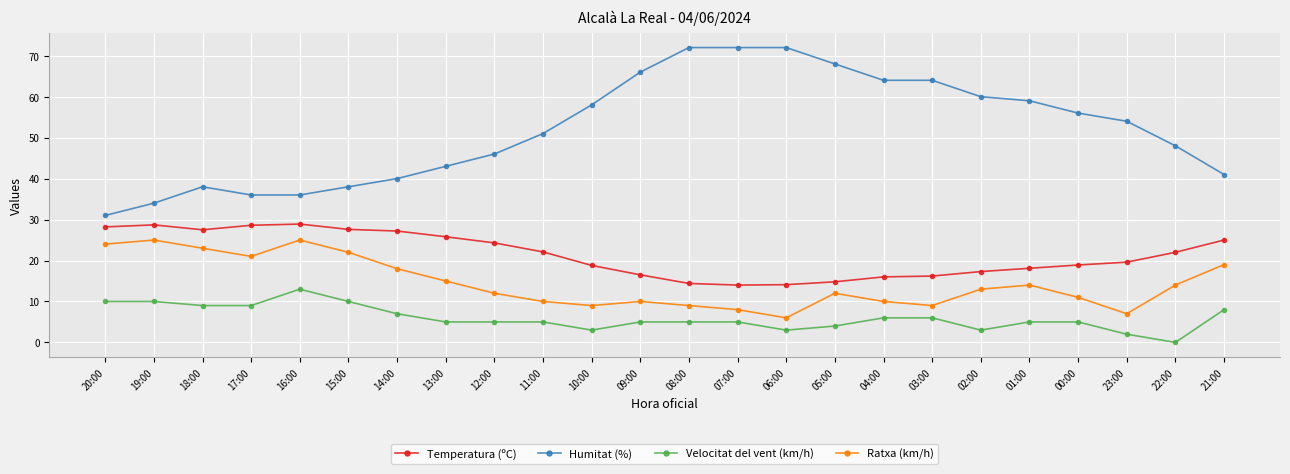

Rank the series by their average value, from lowest to highest.

Velocitat del vent (km/h), Ratxa (km/h), Temperatura (ºC), Humitat (%)